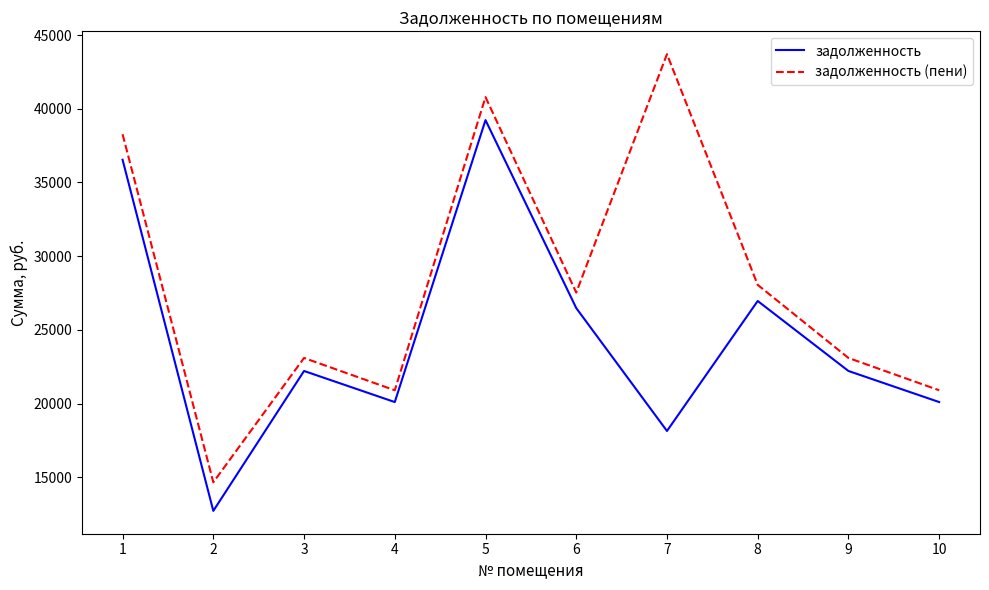

Which category has the lowest value in the задолженность series?

2